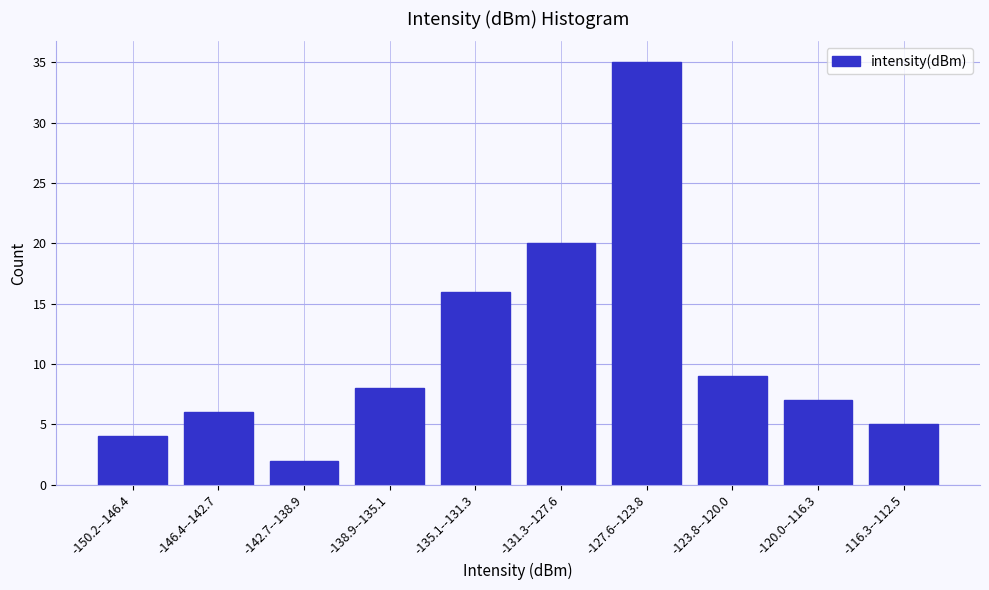

Reading right to left, transcribe all the data shown in this chart.

5	7	9	35	20	16	8	2	6	4